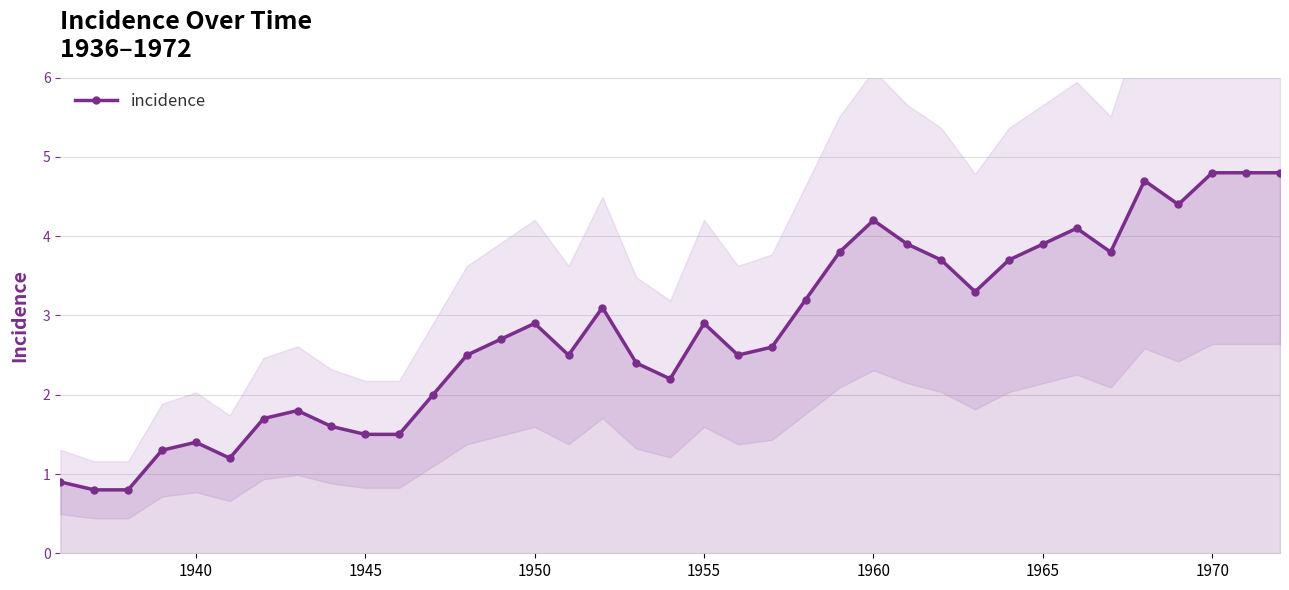

Is it true that incidence equals 1.8 at 1955?

False